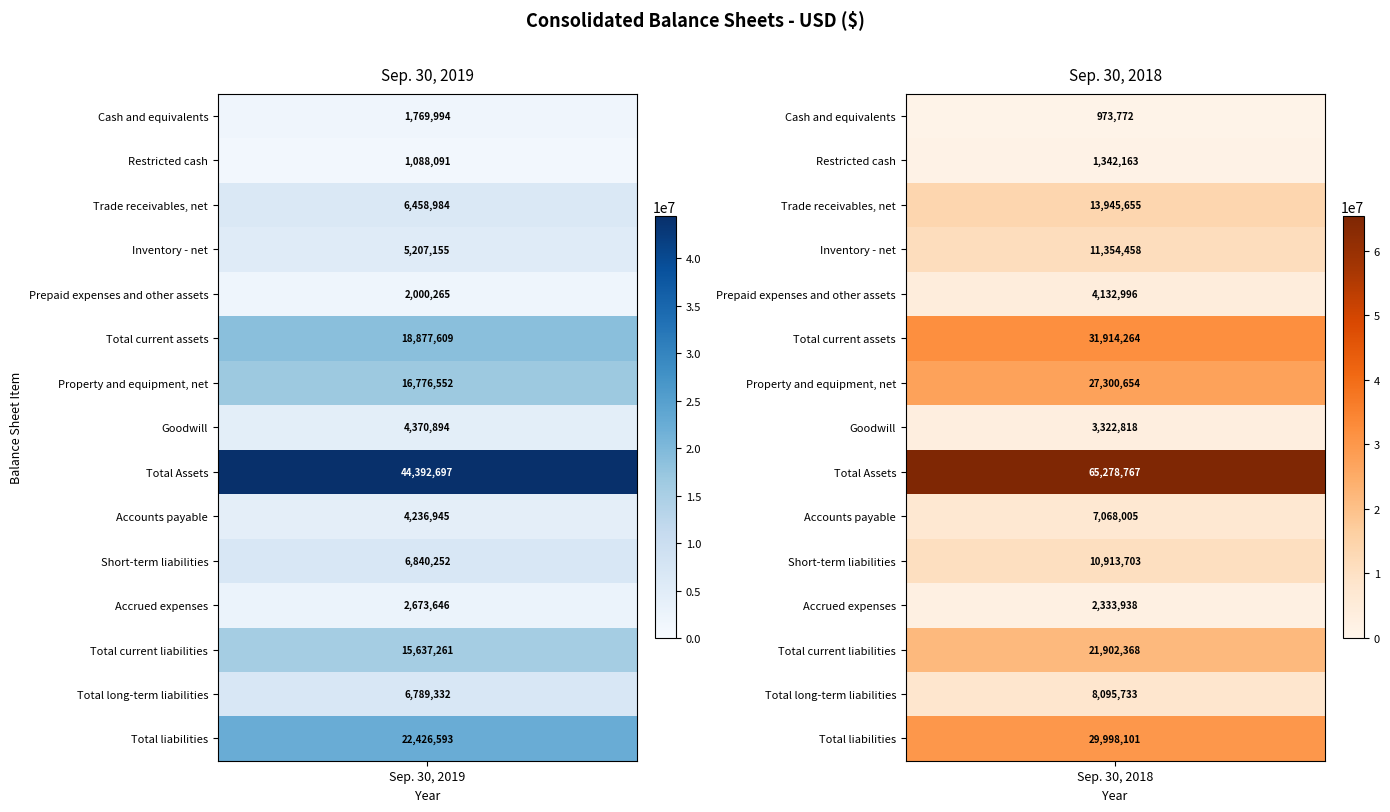

What is the difference between the maximum and second lowest values in the Sep. 30, 2019 series?

42622703